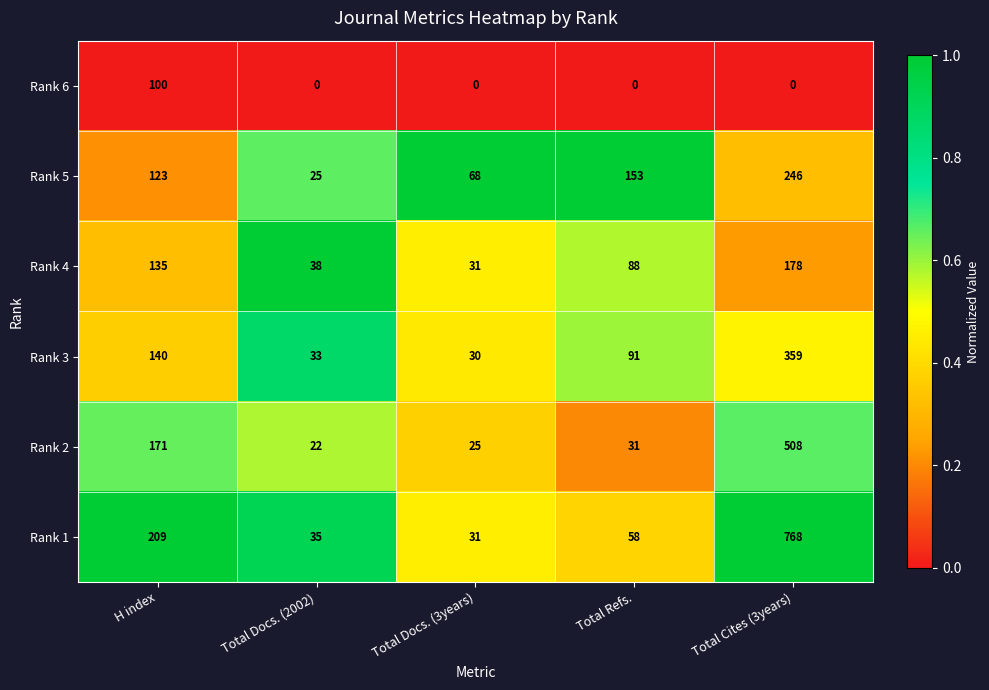

What is the spread (max minus min) of values at Total Docs. (3years)?

68